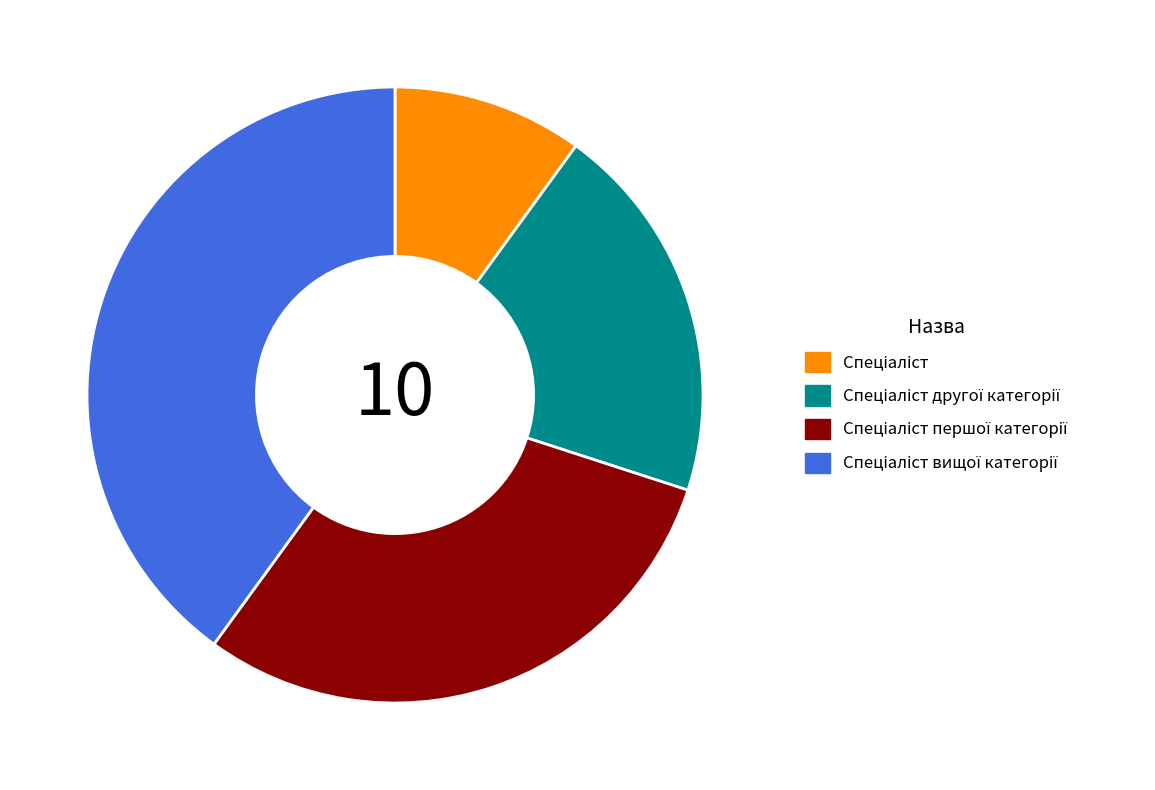

Is there a majority slice in this chart?

No